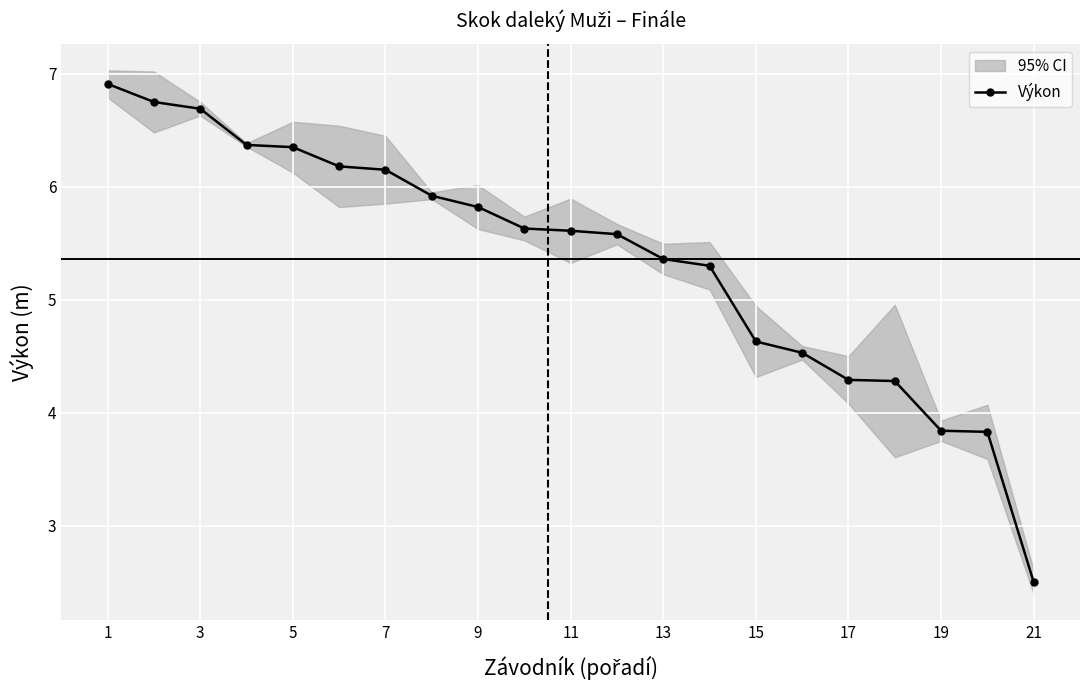

At which label does the data first exceed 5?

1